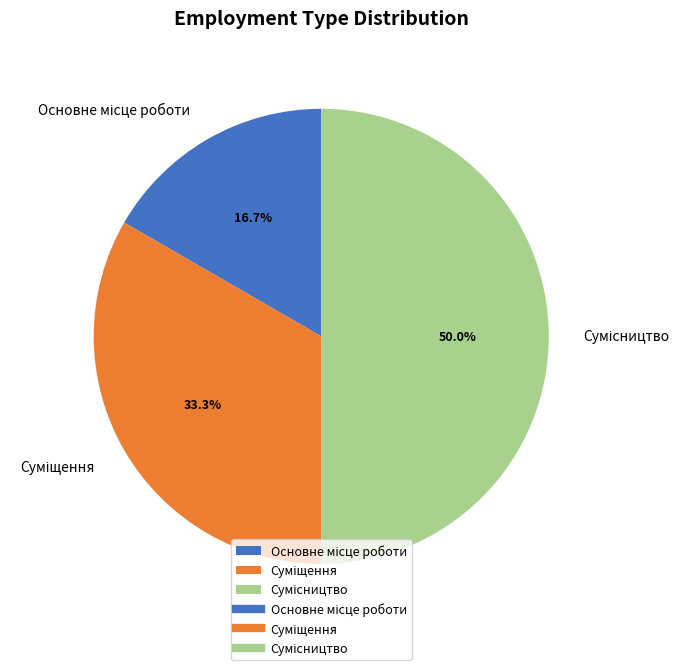

The Суміщення slice represents 33% of the pie. True or false?

True